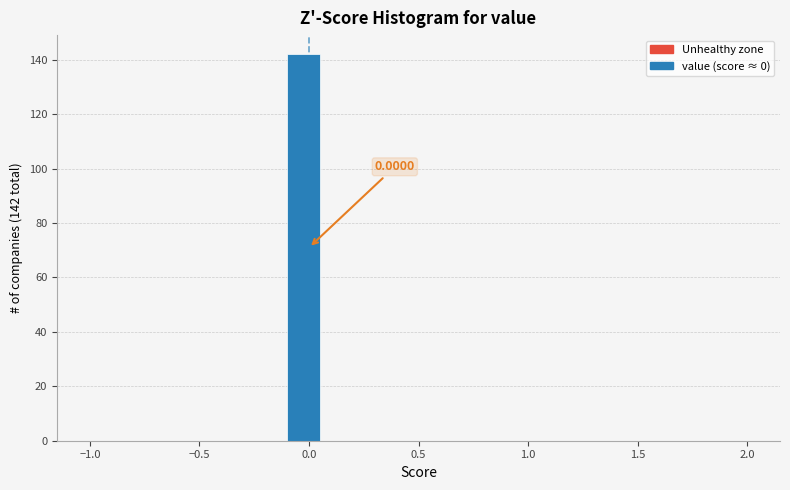

Read against the x-axis, roughly where is the centre of the tallest bar?

0.00